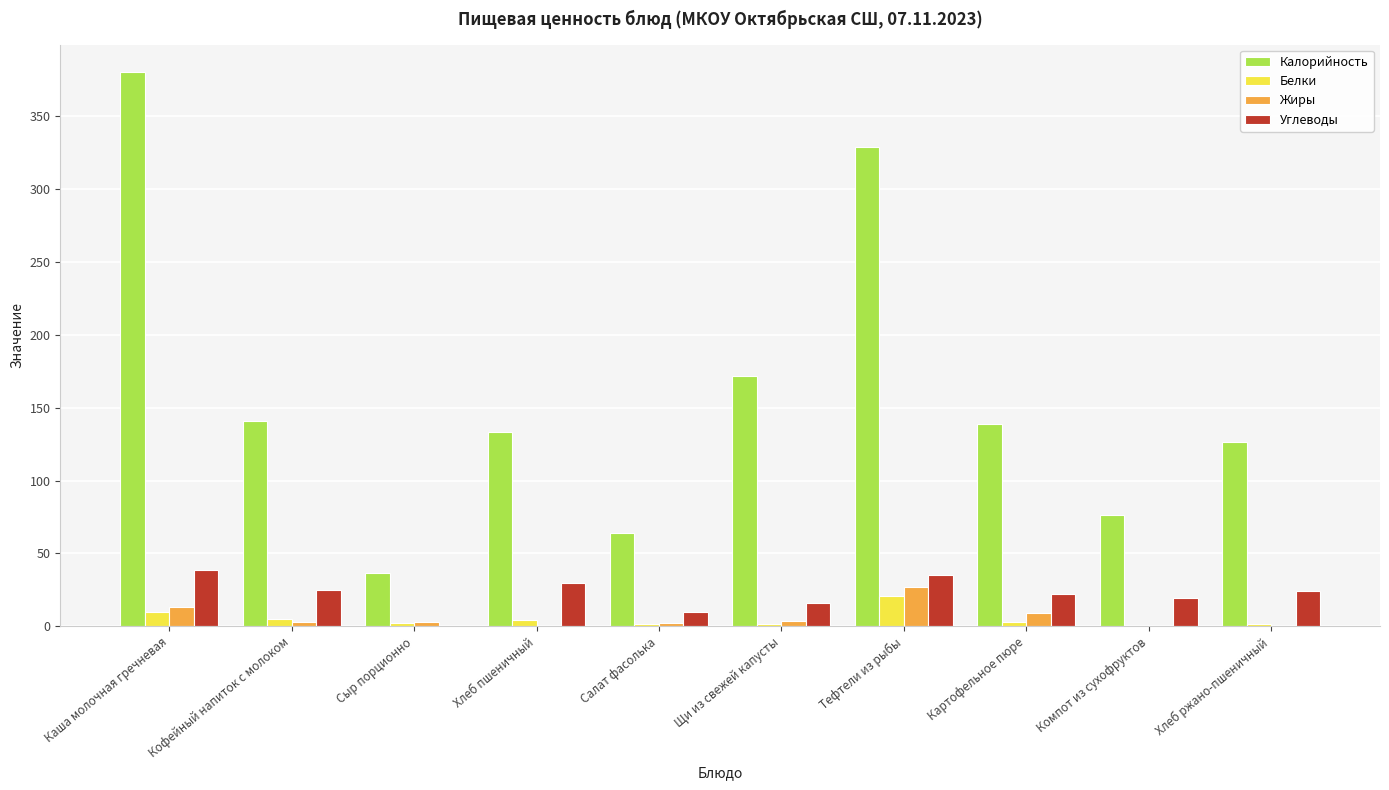

Which series changed the most between Тефтели из рыбы and Компот из сухофруктов?

Калорийность